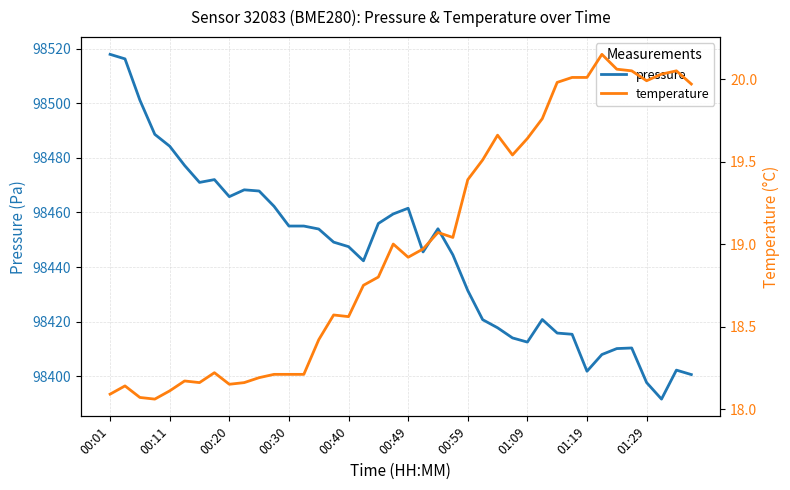

Rank the series by their maximum value, from lowest to highest.

temperature, pressure